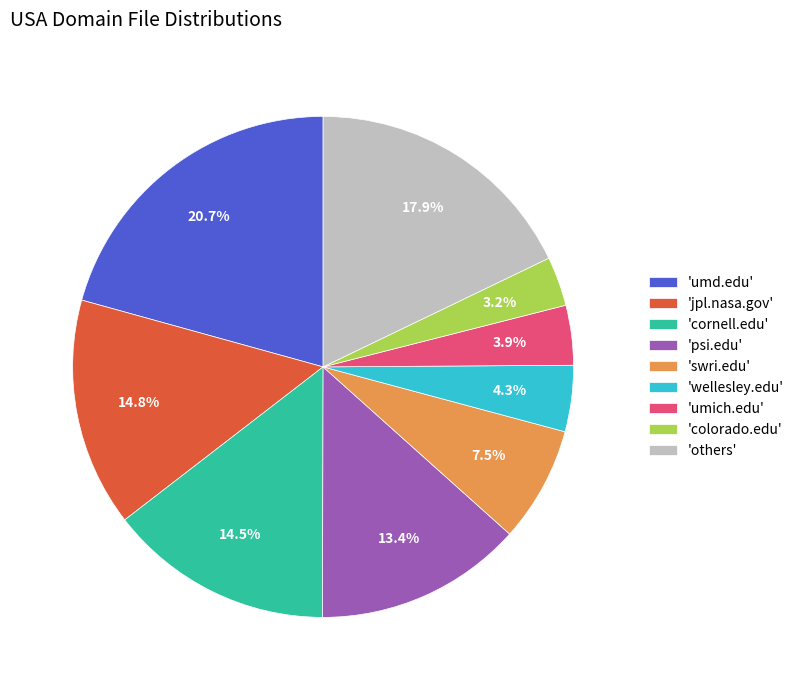

Which category has the smallest portion of the pie?

'colorado.edu'